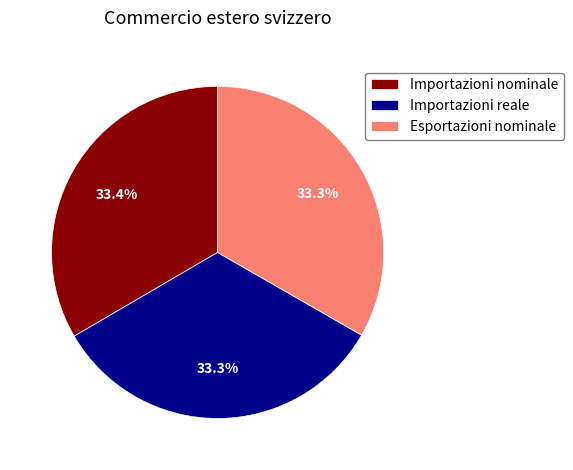

Approximately how many times larger is the value at Importazioni reale compared to Importazioni nominale?

1.0